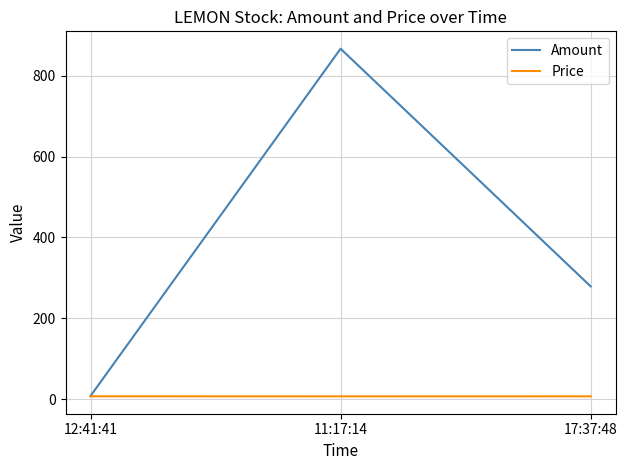

What is the spread (max minus min) of values at 11:17:14?

860.0